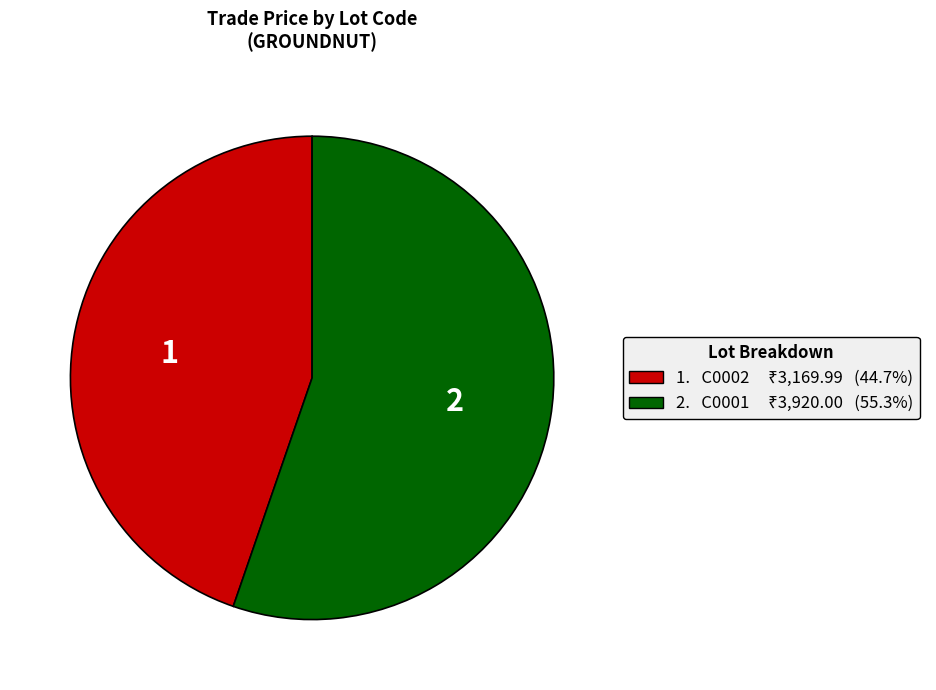

Is there any slice that represents more than half of the pie?

Yes